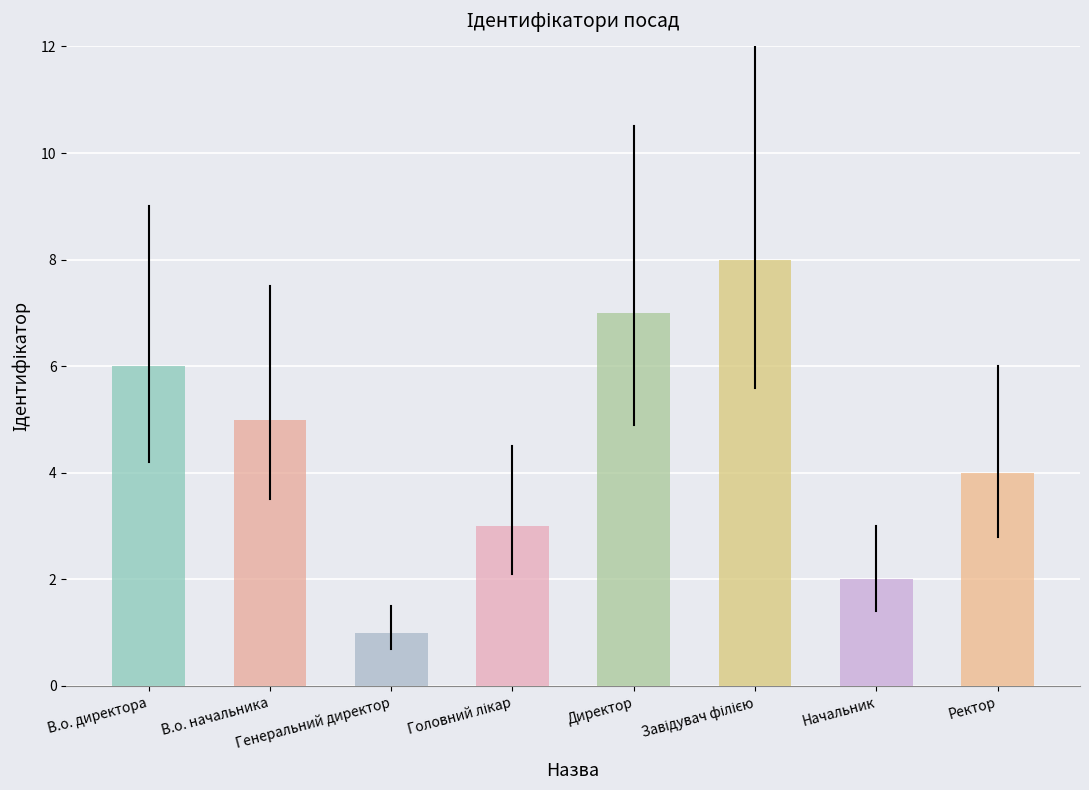

The value at В.о. директора is 6. True or false?

True